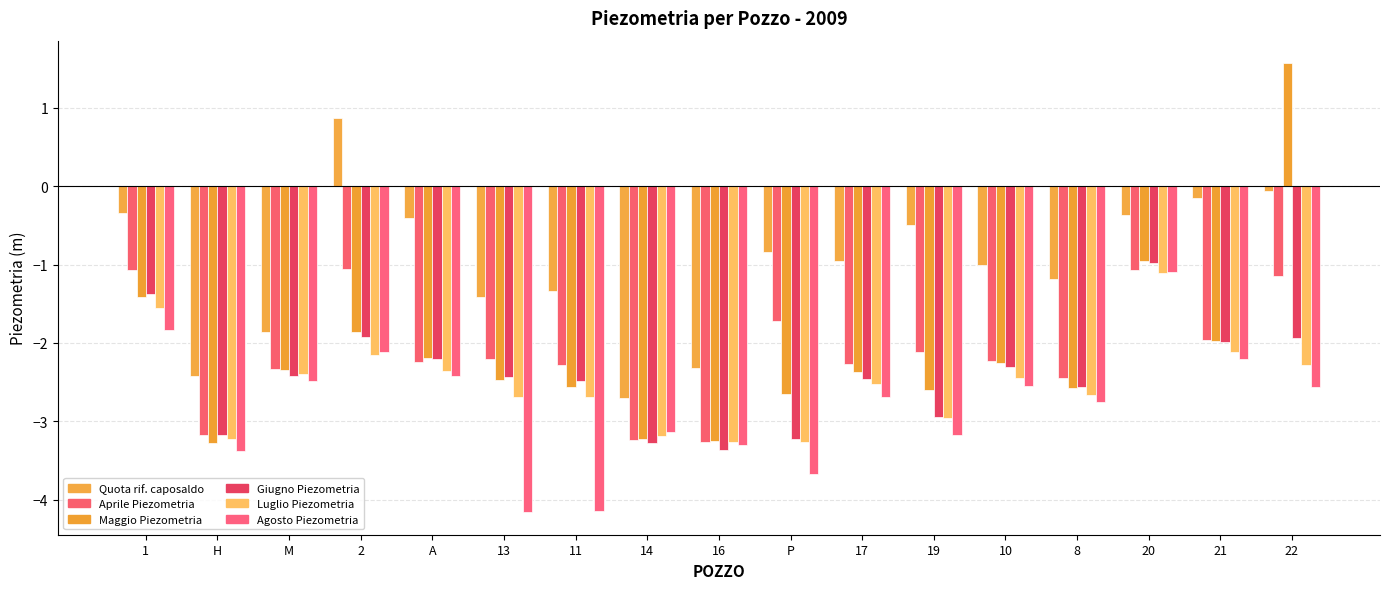

Reading left to right, what are all the values shown in this chart?

Quota riferimento caposaldo Crispa: 1=-0.3	H=-2.4	M=-1.9	2=0.9	A=-0.4	13=-1.4	11=-1.3	14=-2.7	16=-2.3	P=-0.8	17=-1.0	19=-0.5	10=-1.0	8=-1.2	20=-0.4	21=-0.1	22=-0.1
Aprile 23/04/2009 PIEZOMETRIA: 1=-1.1	H=-3.2	M=-2.3	2=-1.1	A=-2.2	13=-2.2	11=-2.3	14=-3.2	16=-3.3	P=-1.7	17=-2.3	19=-2.1	10=-2.2	8=-2.5	20=-1.1	21=-2.0	22=-1.1
Maggio 29/05/2009 PIEZOMETRIA: 1=-1.4	H=-3.3	M=-2.3	2=-1.9	A=-2.2	13=-2.5	11=-2.6	14=-3.2	16=-3.2	P=-2.6	17=-2.4	19=-2.6	10=-2.3	8=-2.6	20=-1.0	21=-2.0	22=1.6
Giugno 29/06/2009 PIEZOMETRIA: 1=-1.4	H=-3.2	M=-2.4	2=-1.9	A=-2.2	13=-2.4	11=-2.5	14=-3.3	16=-3.4	P=-3.2	17=-2.5	19=-3.0	10=-2.3	8=-2.6	20=-1.0	21=-2.0	22=-1.9
Luglio 28/07/2009 PIEZOMETRIA: 1=-1.6	H=-3.2	M=-2.4	2=-2.2	A=-2.4	13=-2.7	11=-2.7	14=-3.2	16=-3.3	P=-3.3	17=-2.5	19=-3.0	10=-2.5	8=-2.7	20=-1.1	21=-2.1	22=-2.3
Agosto 27/08/2009 PIEZOMETRIA: 1=-1.8	H=-3.4	M=-2.5	2=-2.1	A=-2.4	13=-4.2	11=-4.1	14=-3.1	16=-3.3	P=-3.7	17=-2.7	19=-3.2	10=-2.5	8=-2.8	20=-1.1	21=-2.2	22=-2.6